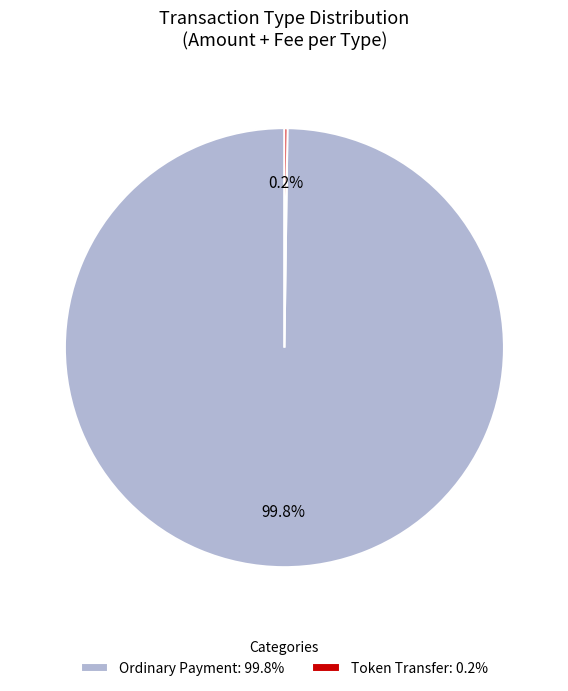

Which category has the biggest portion of the pie?

Ordinary Payment: 99.8%